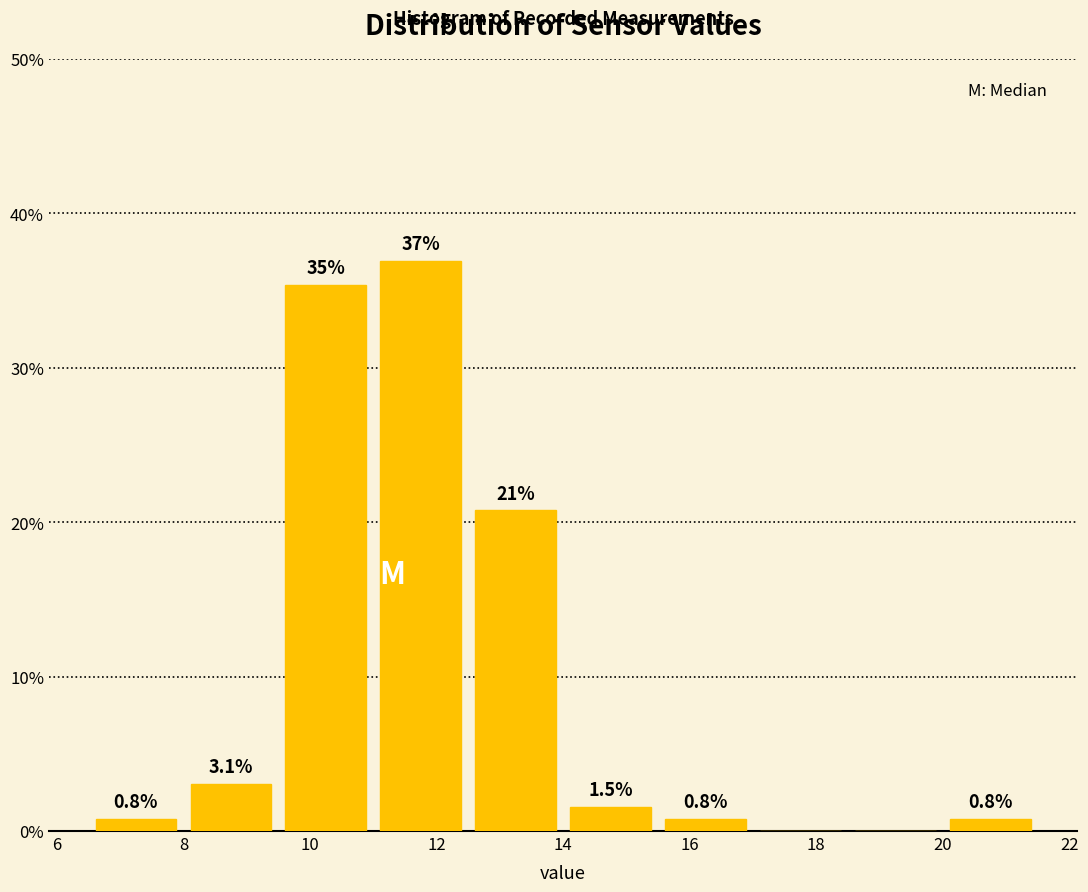

Which range on the x-axis has the tallest bar?

11.0 to 12.5